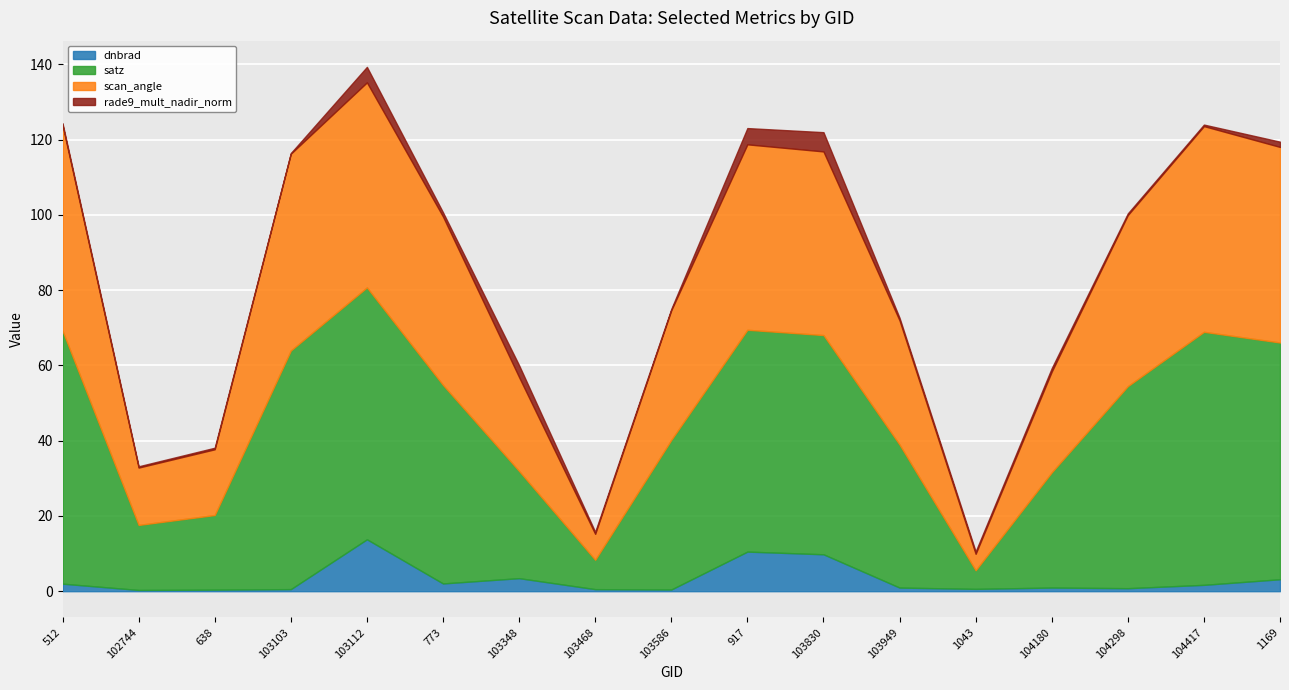

Which series has the largest total across all categories?

satz